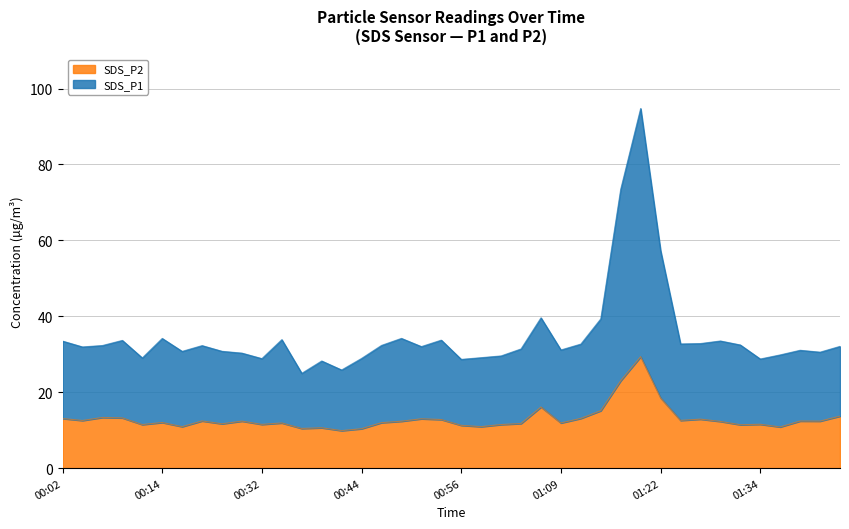

What is the difference between the maximum and minimum values in the SDS_P2 series?

19.5